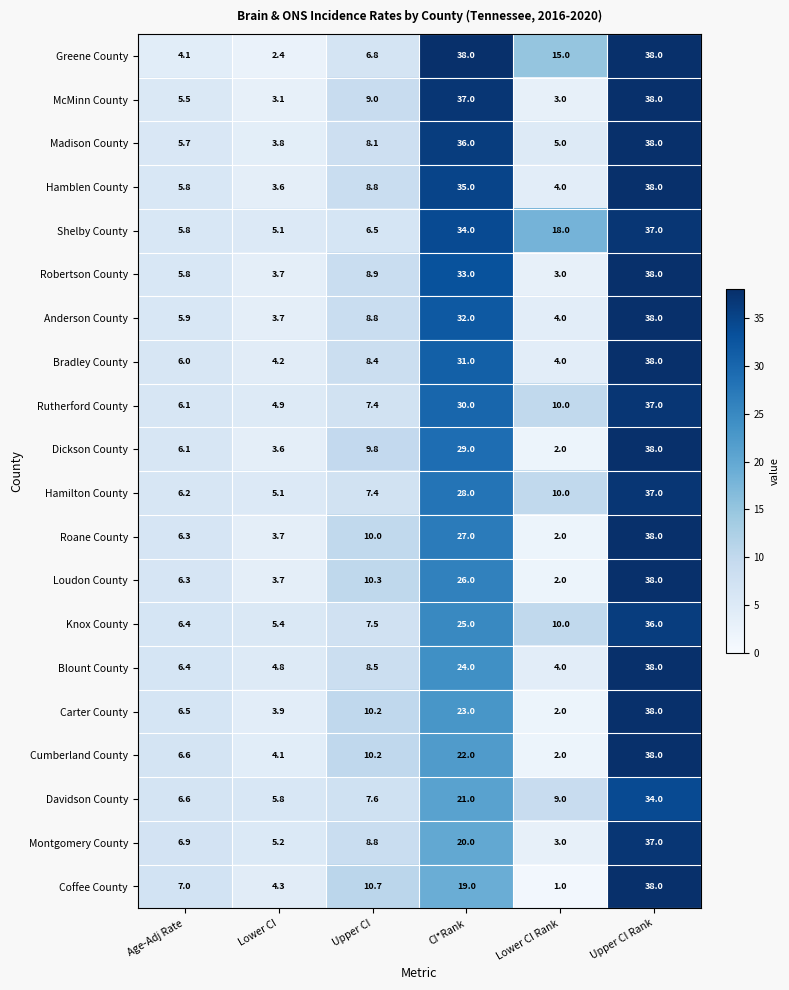

What is the difference between the Madison County values at Upper CI and Age-Adj Rate?

2.4